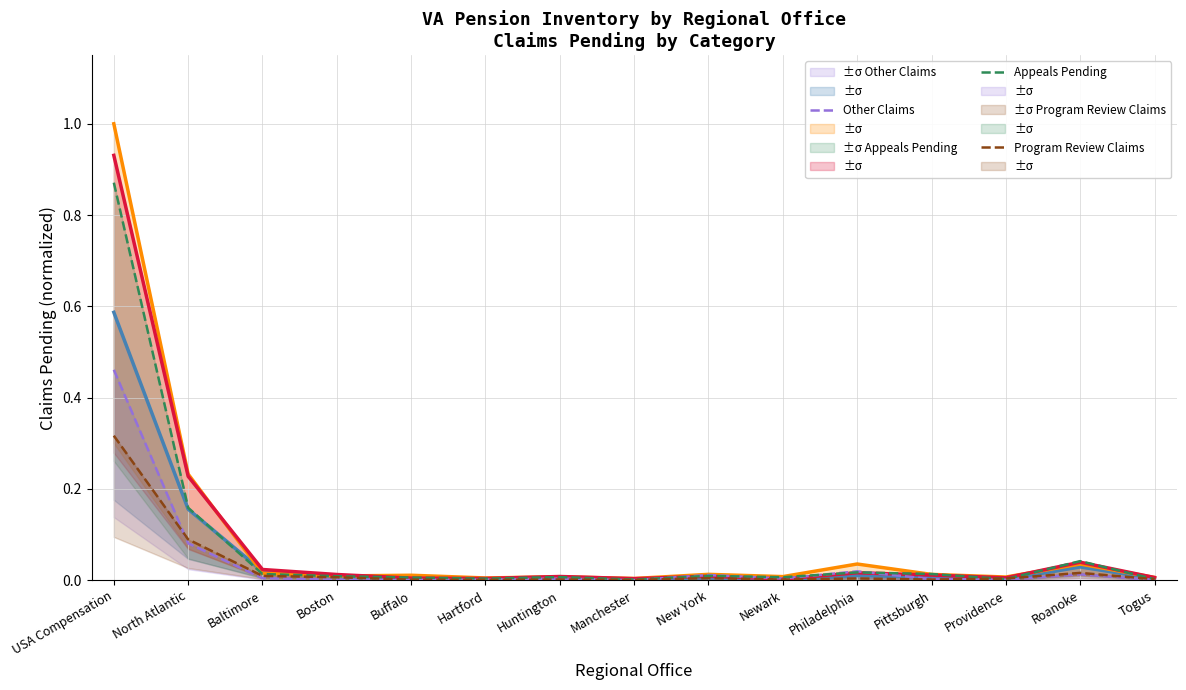

Which label corresponds to the largest value in the chart?

USA Compensation